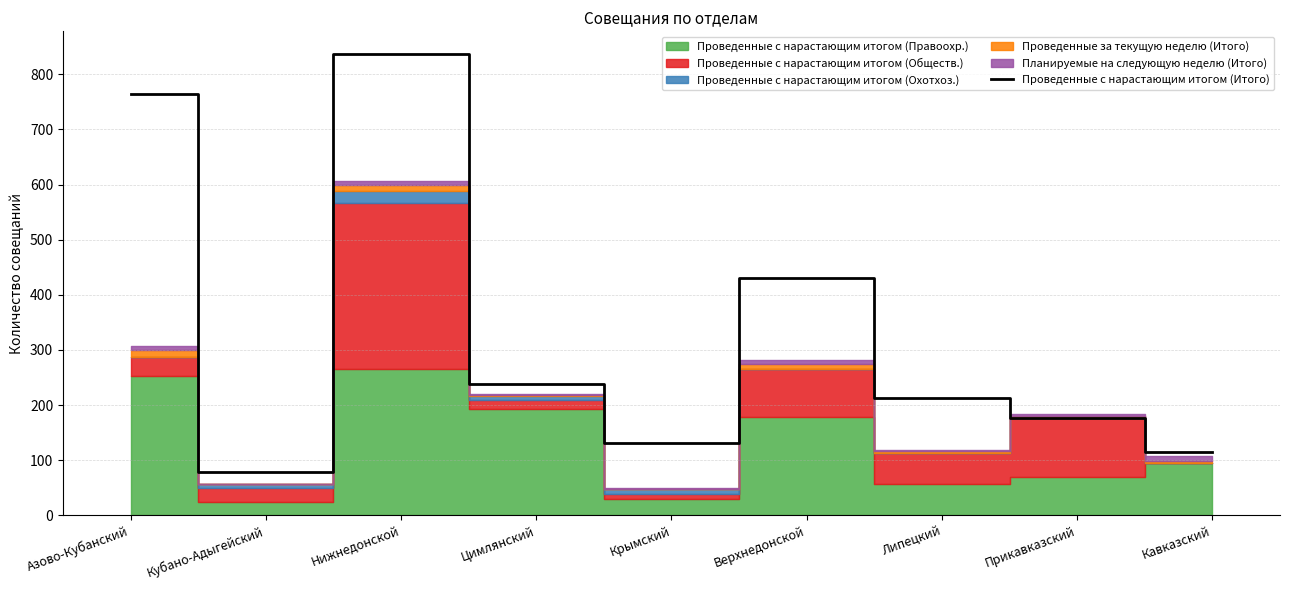

The value at Кубано-Адыгейский is 79. True or false?

True